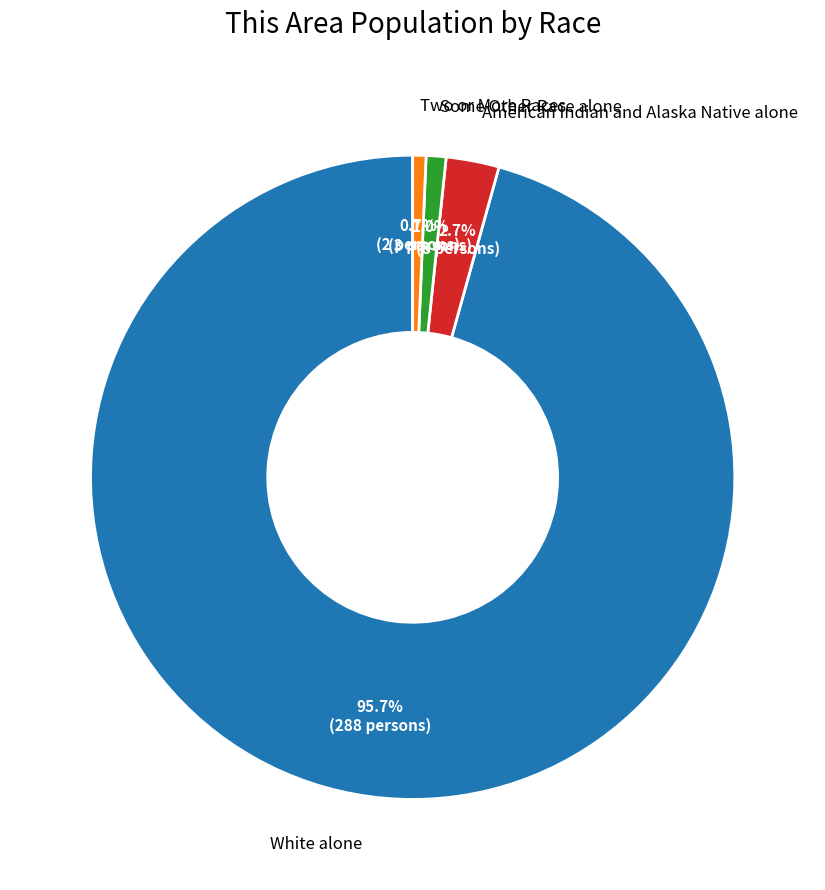

How many slices are in this pie chart?

4